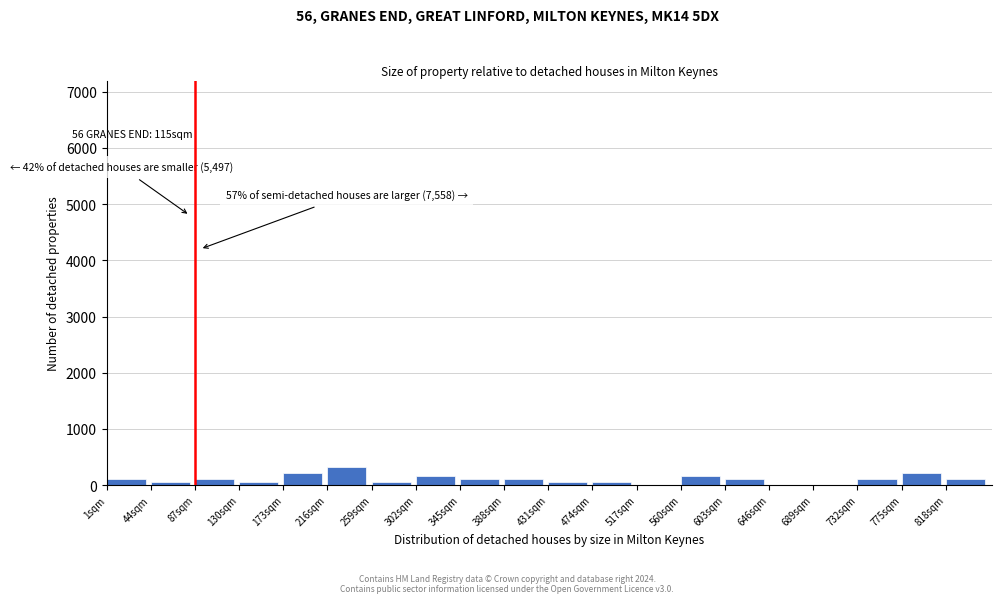

Over which range of the x-axis is the bar tallest?

216 to 259